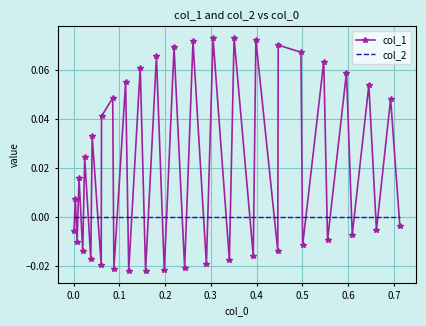

Which series has the widest spread of values?

col_1